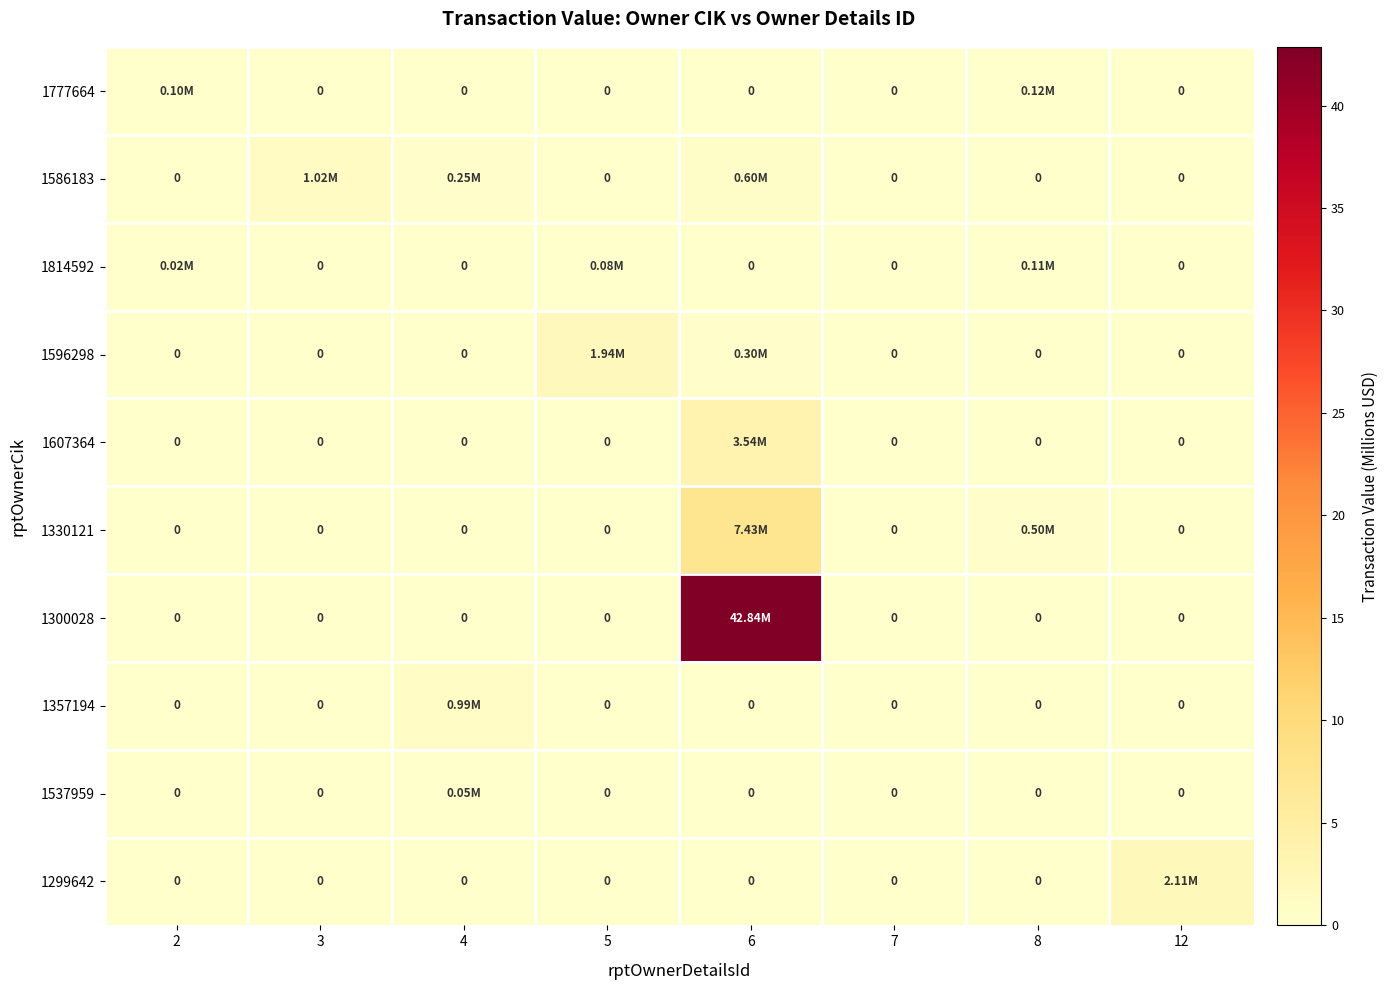

At 8, list the series in order from smallest to largest.

1586183, 1596298, 1607364, 1300028, 1357194, 1537959, 1299642, 1814592, 1777664, 1330121